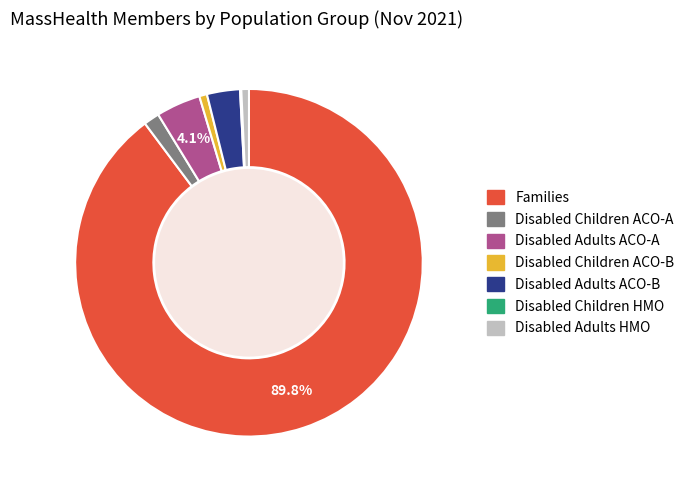

Is there a majority slice in this chart?

Yes